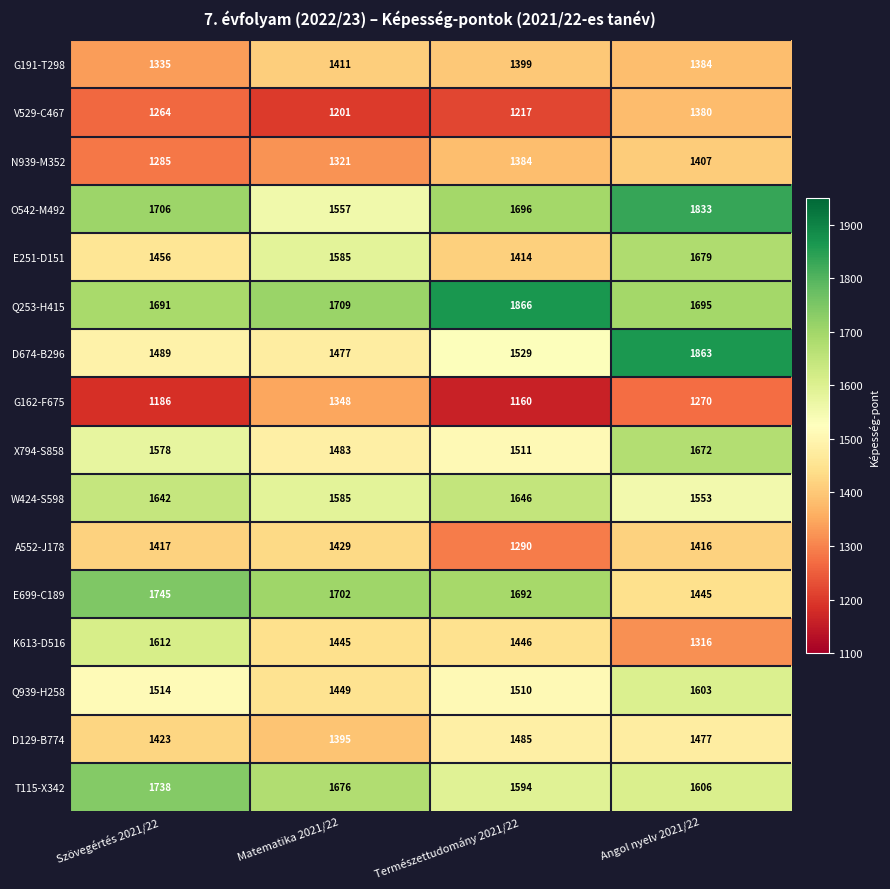

What is the sum of all N939-M352 values?

5397